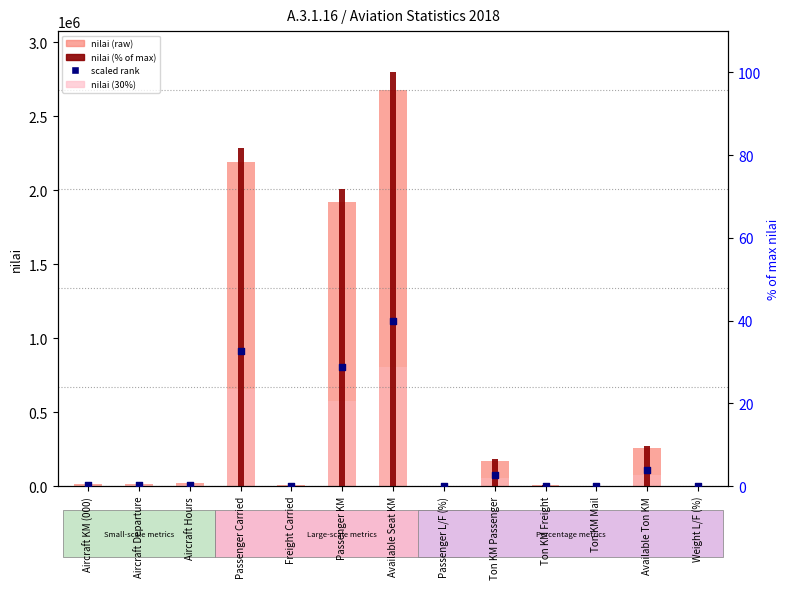

What are all the series names shown in the legend?

nilai (raw), nilai (30%), nilai (% of max), scaled rank